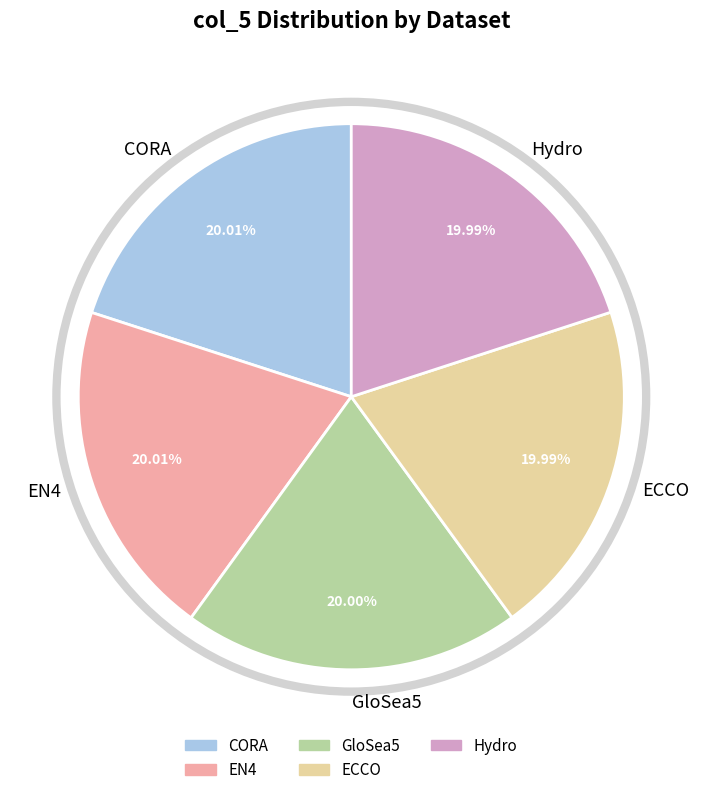

Does any single category account for the majority?

No